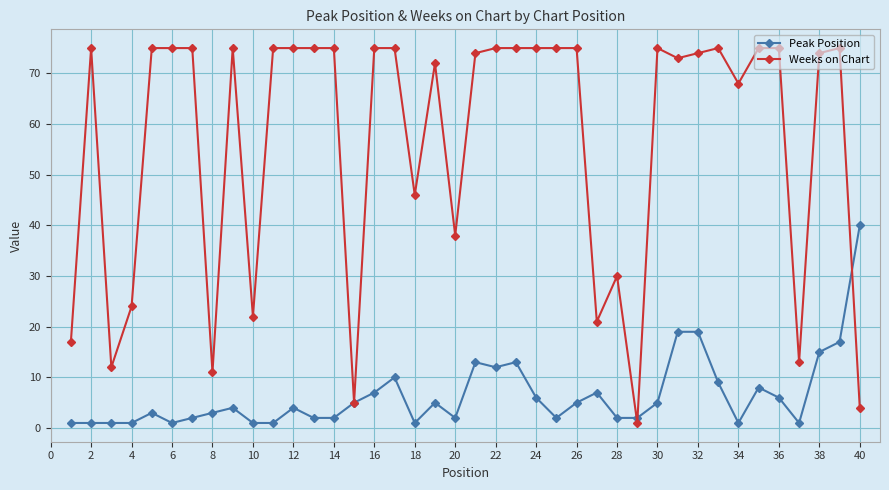

What is the highest value of the Weeks on Chart series?

75